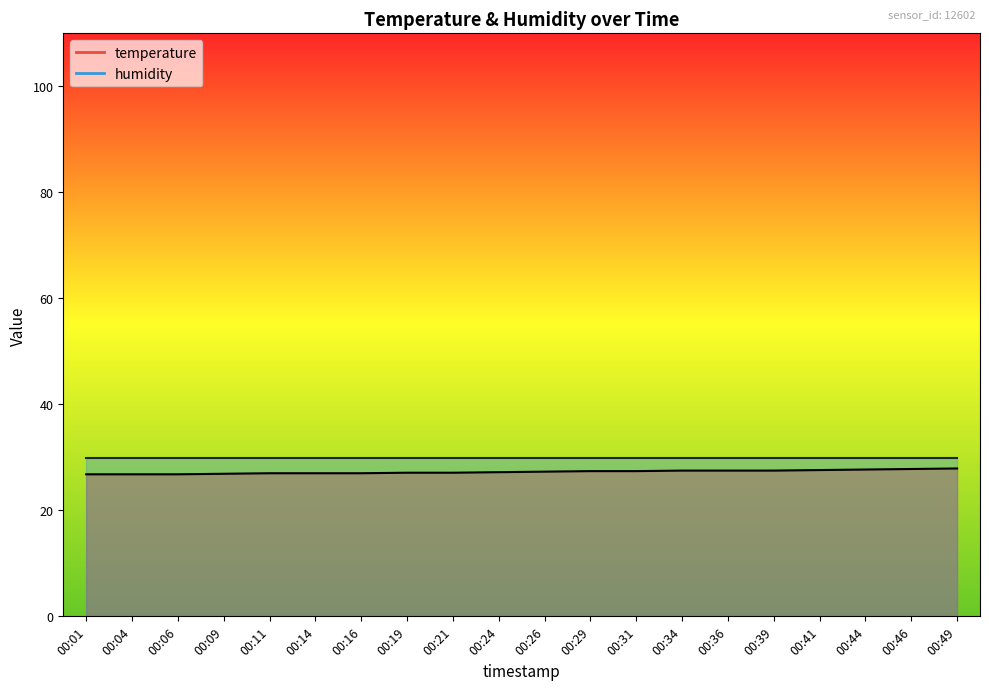

What is the value of the 19th point from the left?

27.8